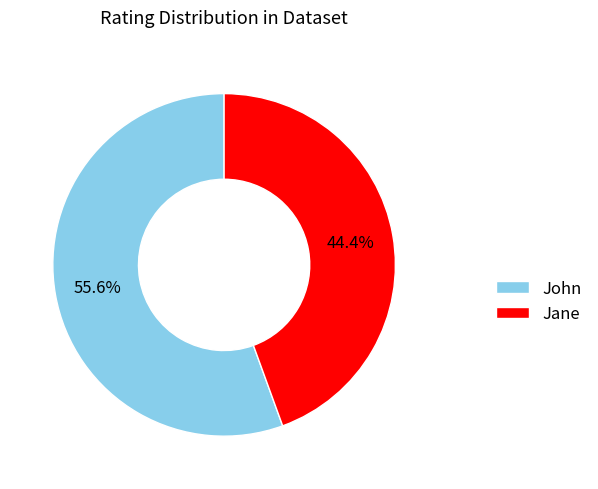

To the nearest percent, what is the difference between the largest and smallest slice percentages?

11%